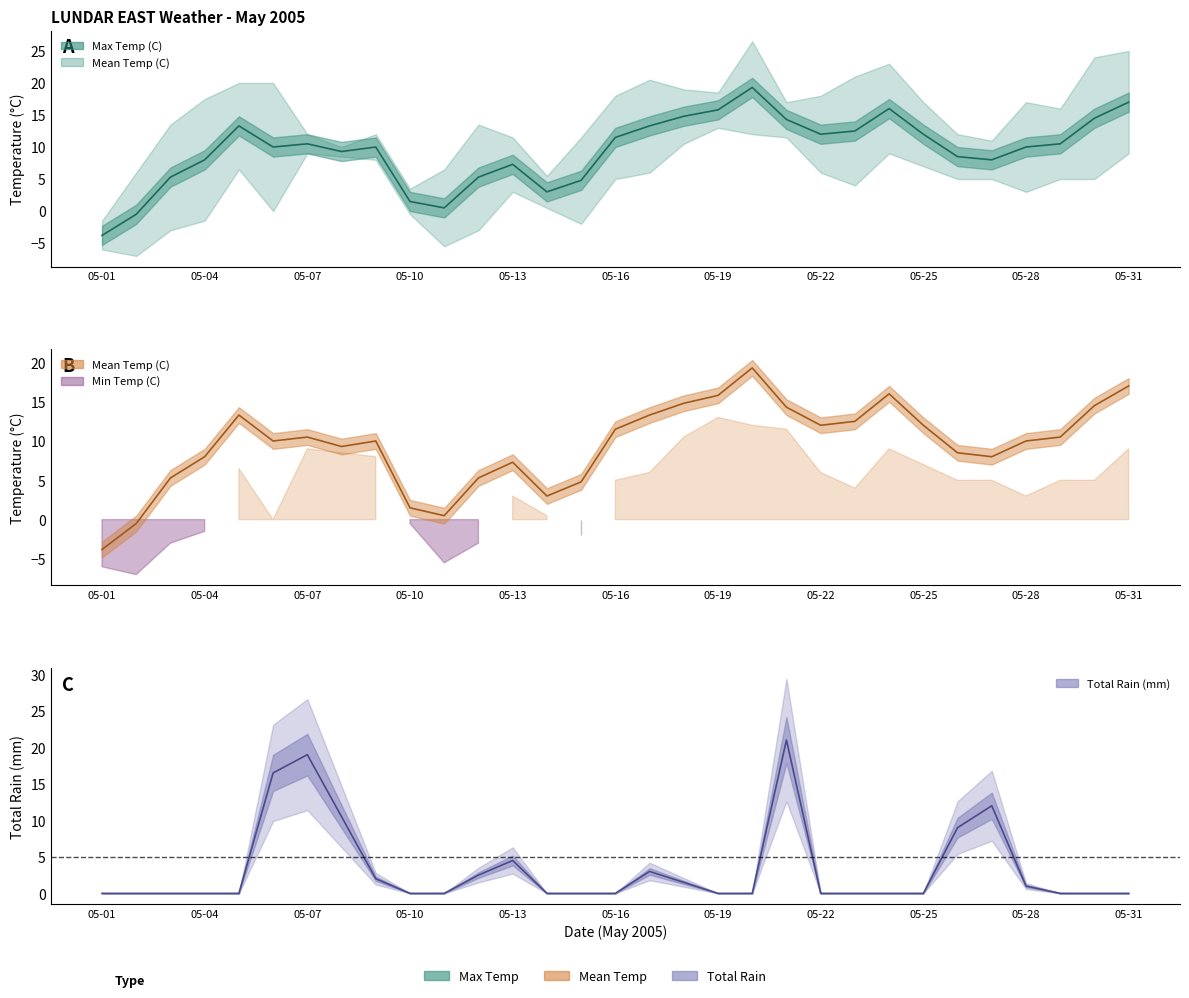

How many values in Mean Temp (C) are below zero?

2